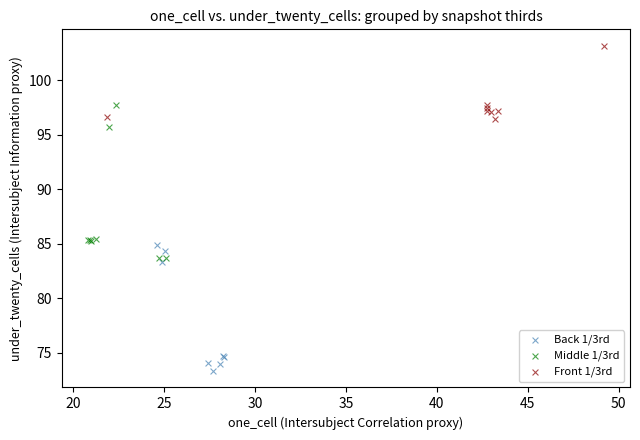

Which series has the widest spread of Y values?

Middle 1/3rd